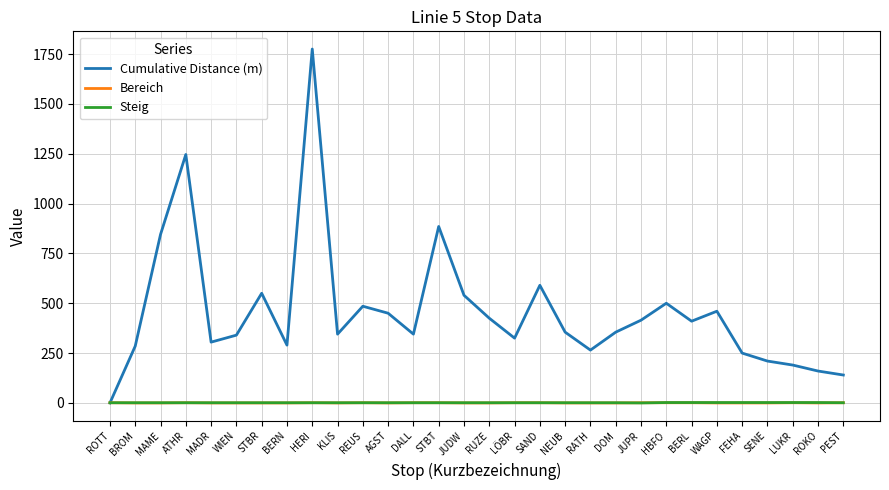

Is the value of Steig at JUDW greater than the value of Cumulative Distance (m) at SAND?

No